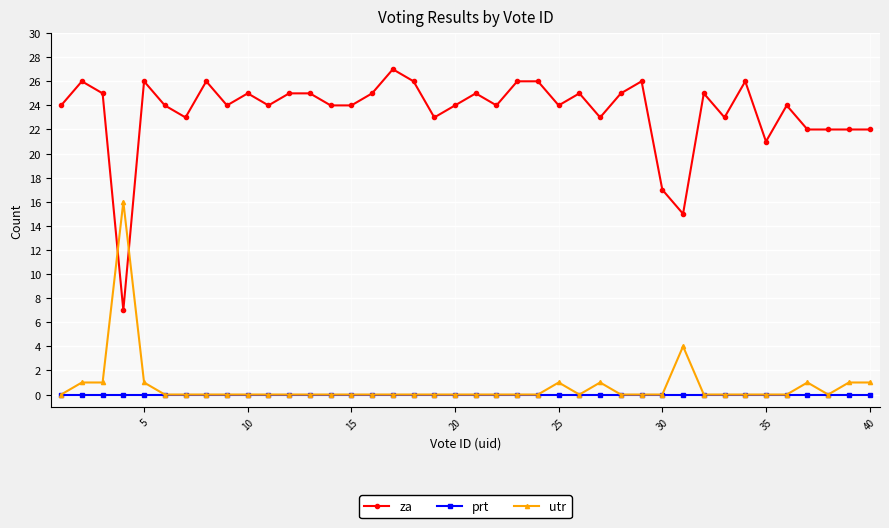

Which series has the largest total across all categories?

za